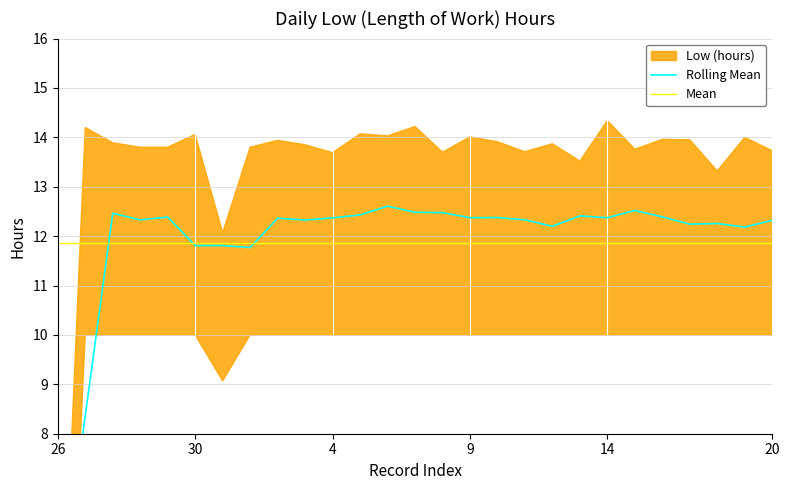

Does the chart display data point markers on the line(s)?

No